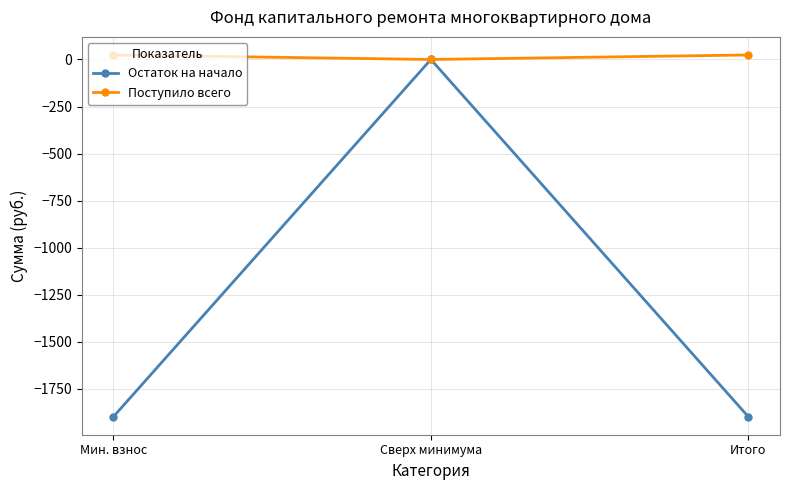

Reading left to right, what are all the values shown in this chart?

Остаток на начало: Мин. взнос=-1898.2	Сверх минимума=0.0	Итого=-1898.2
Поступило всего: Мин. взнос=24.0	Сверх минимума=0.0	Итого=24.0